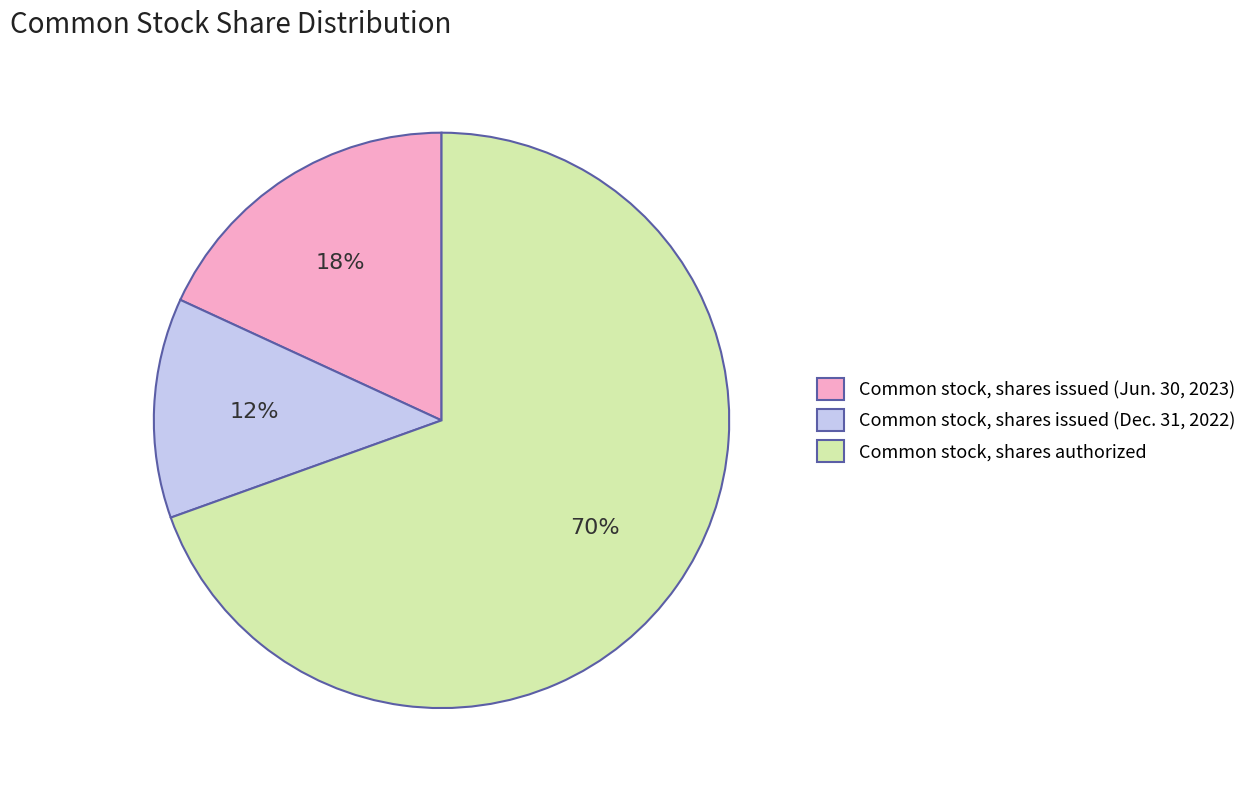

How many slices are in this pie chart?

3